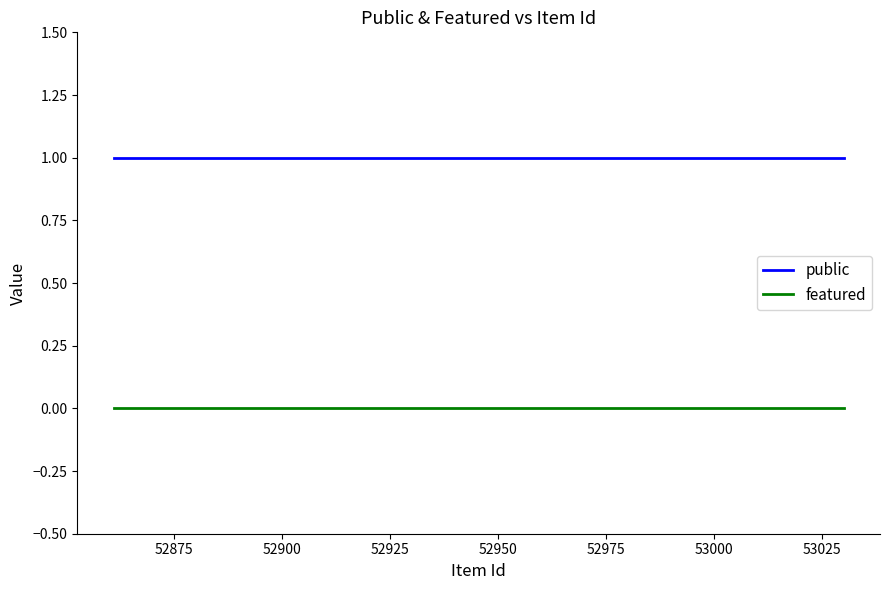

Is this an area chart (filled region under the line)?

No